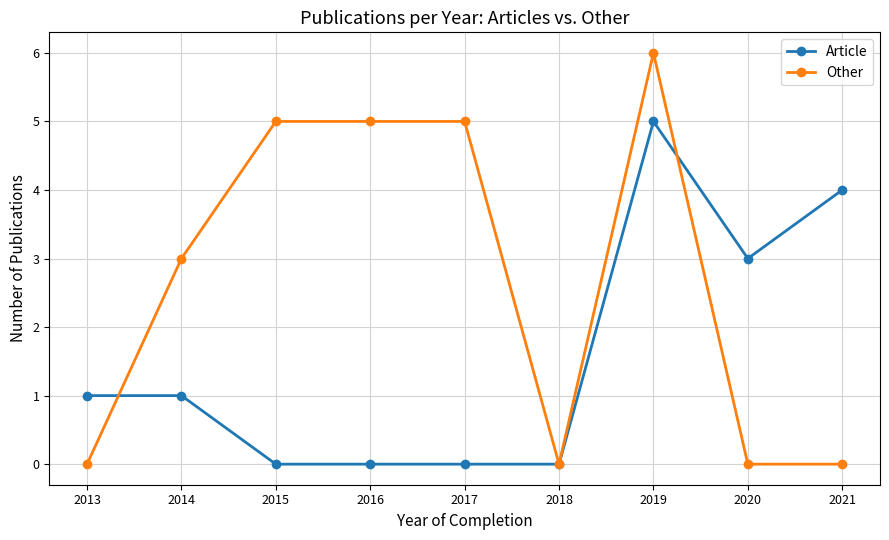

How many categories are shown in the chart?

9